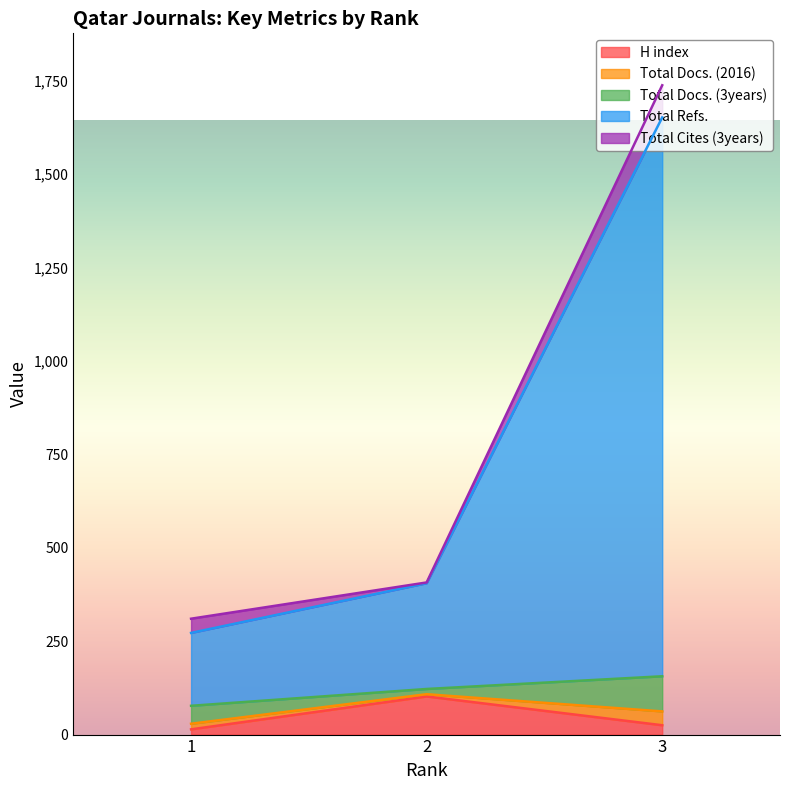

Between 2 and 3, which is larger?

2